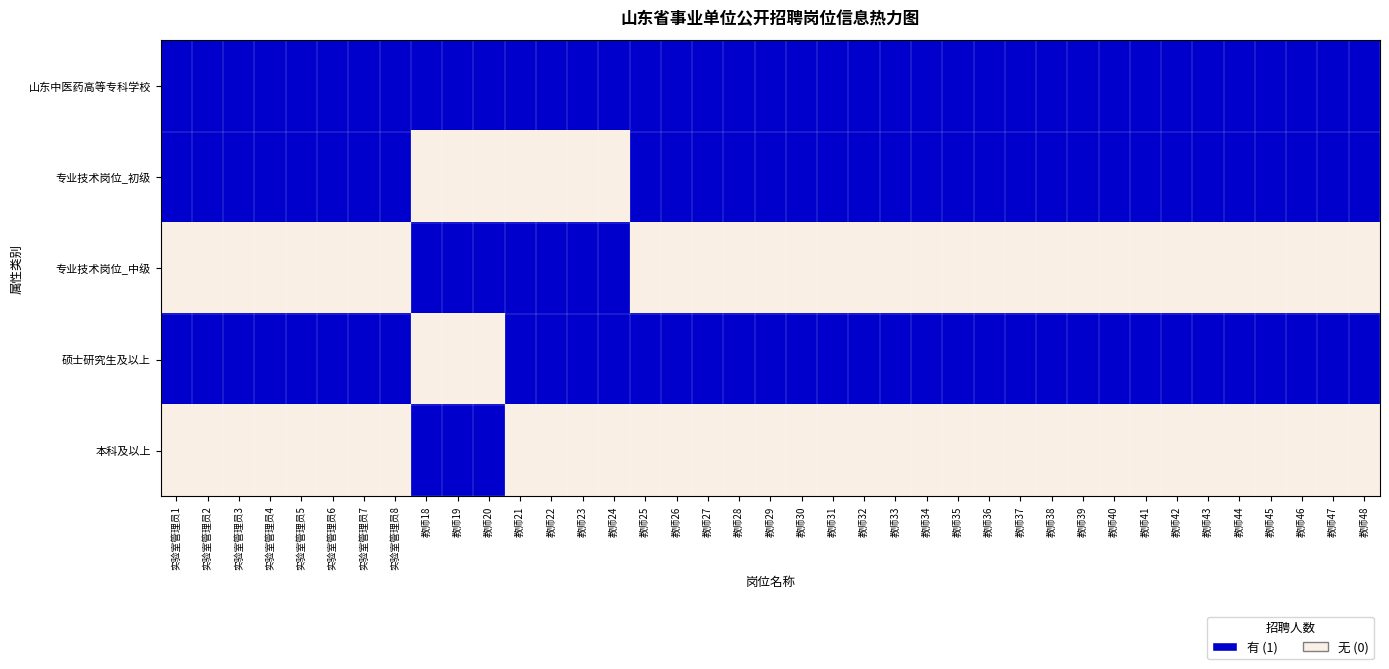

Which label corresponds to the smallest value in the chart?

教师18